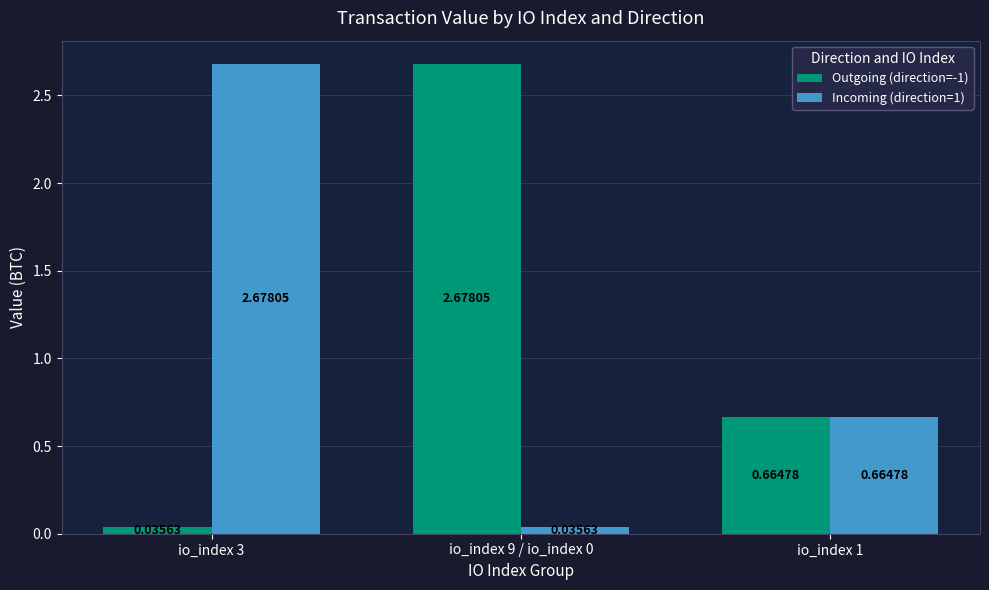

At io_index 3, list the series in order from largest to smallest.

Incoming (direction=1), Outgoing (direction=-1)